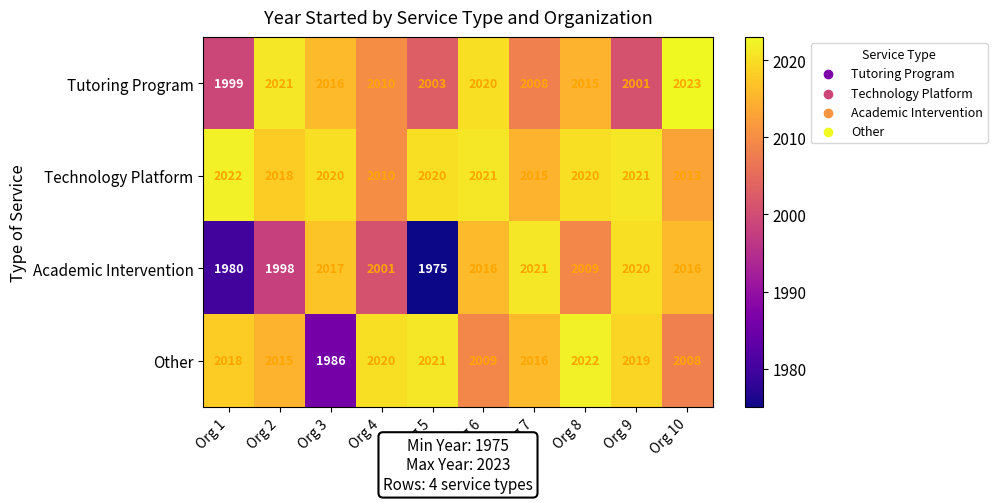

What is the sum of all Tutoring Program values?

20116